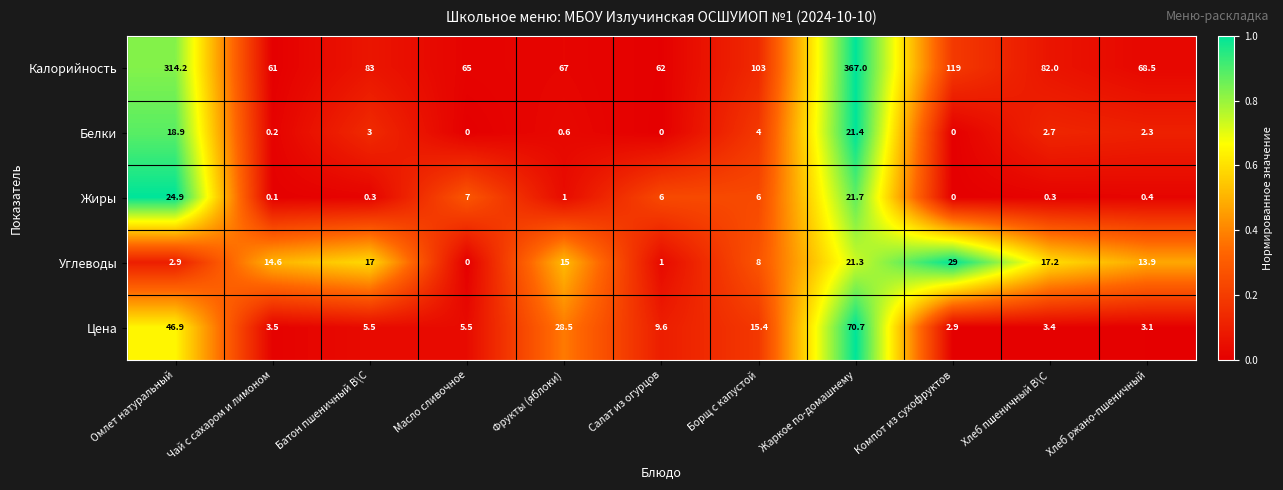

Which series has the largest range (max minus min)?

Калорийность